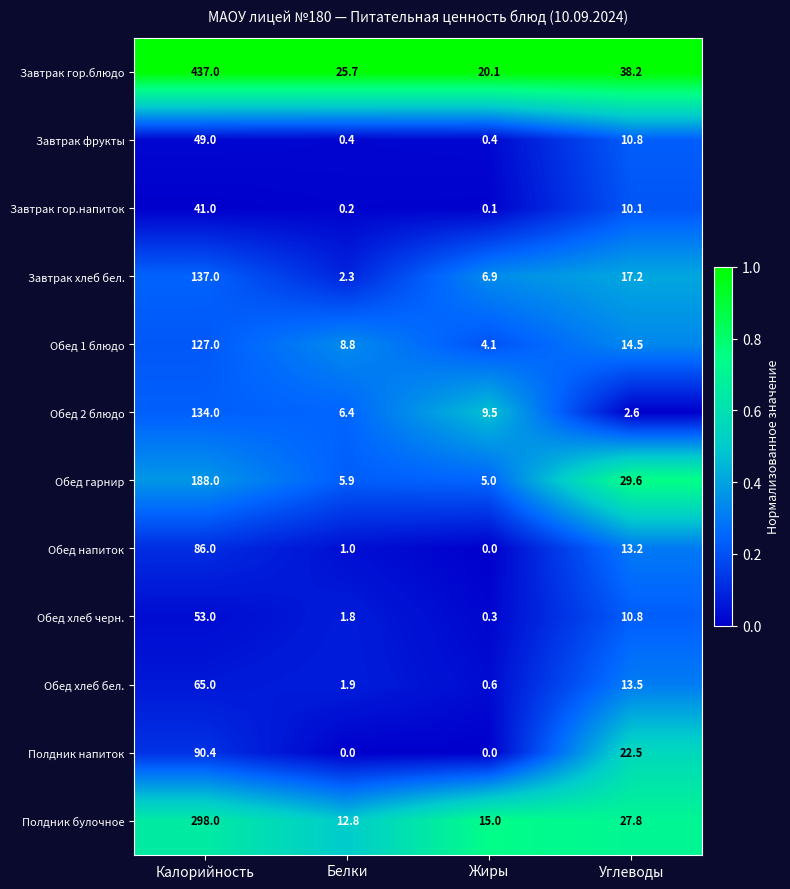

What is the difference between the Завтрак гор.напиток values at Калорийность and Белки?

40.8